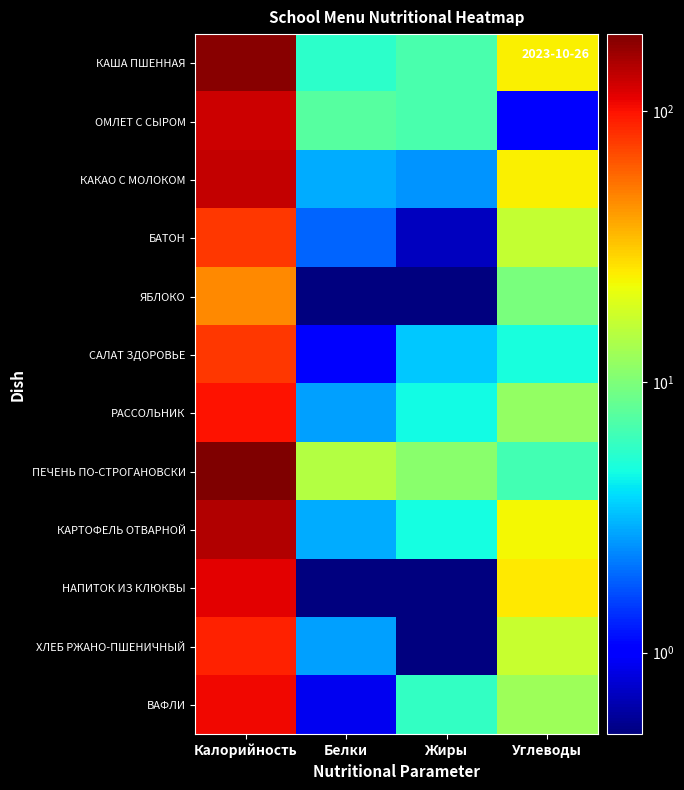

At which category is the sum across all series the highest?

Калорийность